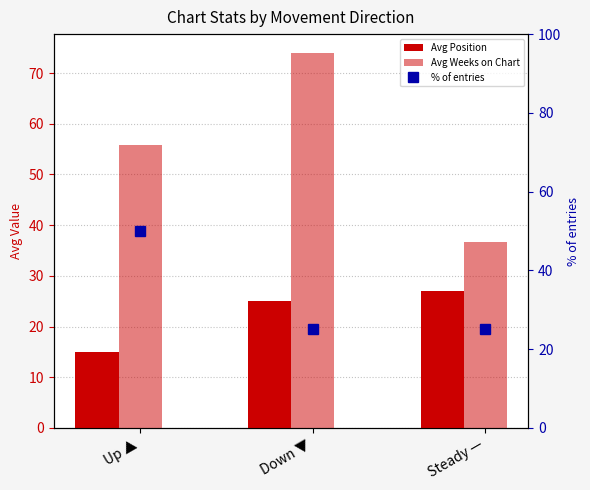

At which category does the chart reach its minimum across all series?

Up ▲